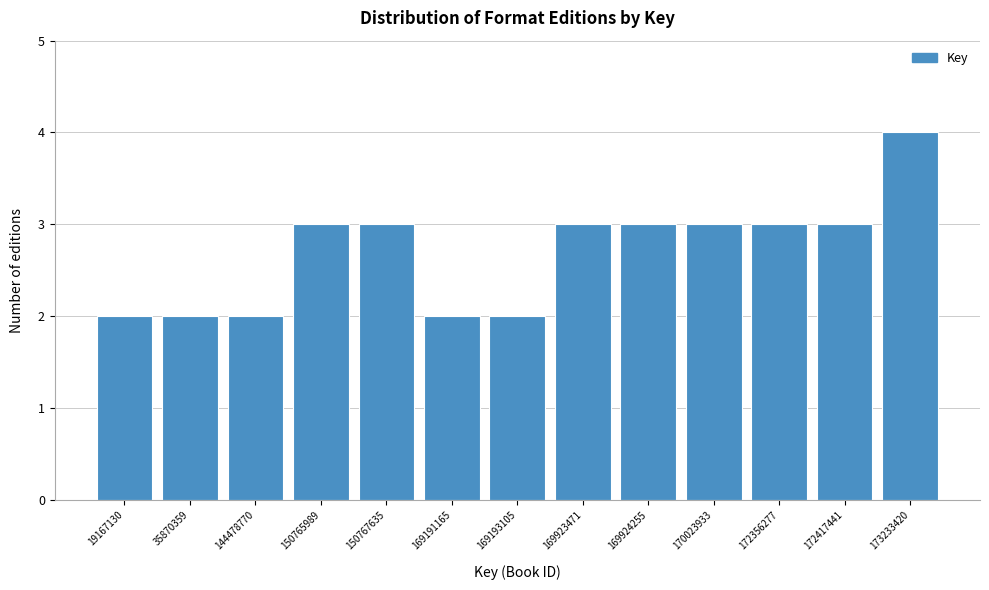

Reading left to right, extract all data points from this chart.

19167130=2	35870359=2	144478770=2	150765989=3	150767635=3	169191165=2	169193105=2	169923471=3	169924255=3	170023933=3	172356277=3	172417441=3	173233420=4